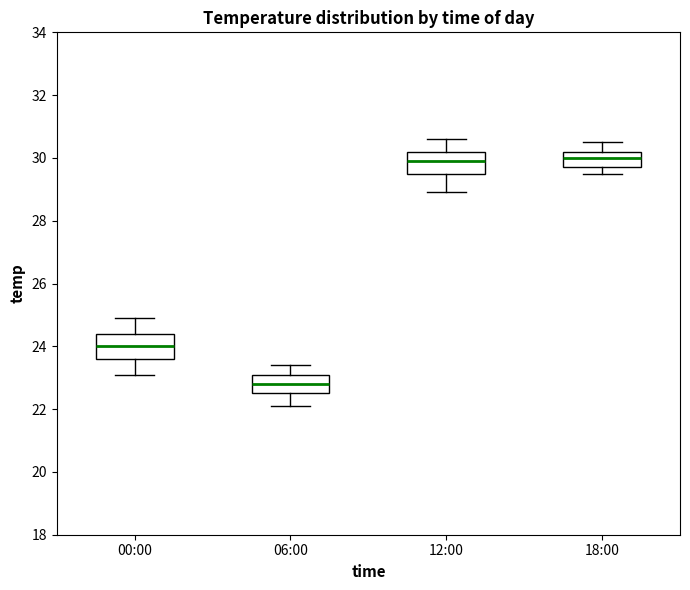

Where is the upper edge of the box for 00:00 on the y-axis? The values are not printed on the chart, so give them approximately, as read against the axis.

24.4